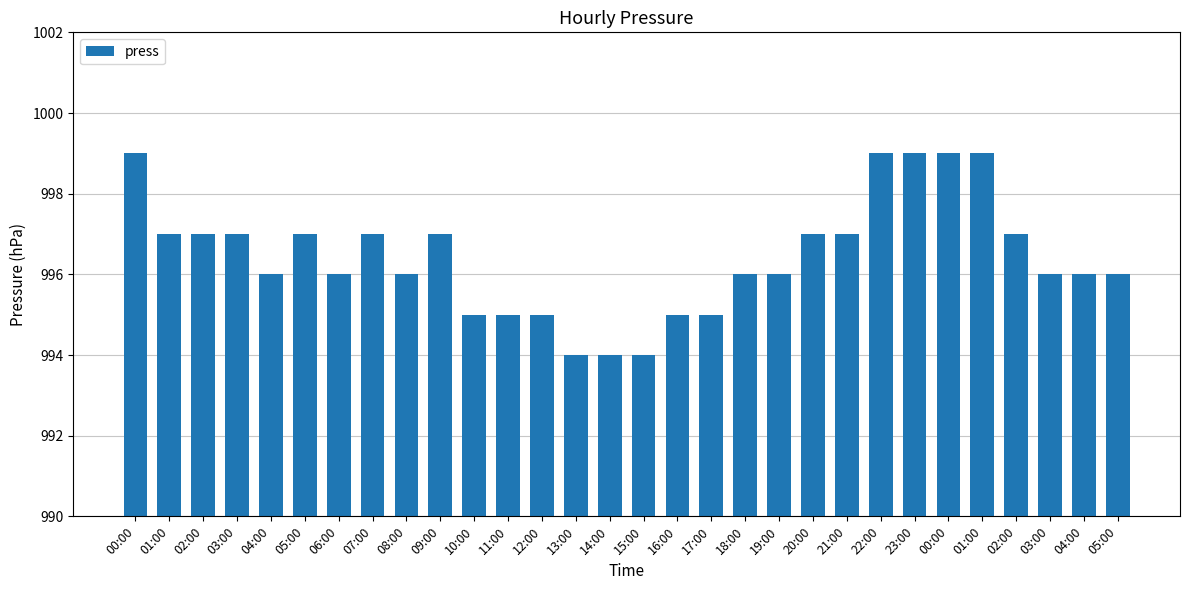

Are the bars horizontal?

No